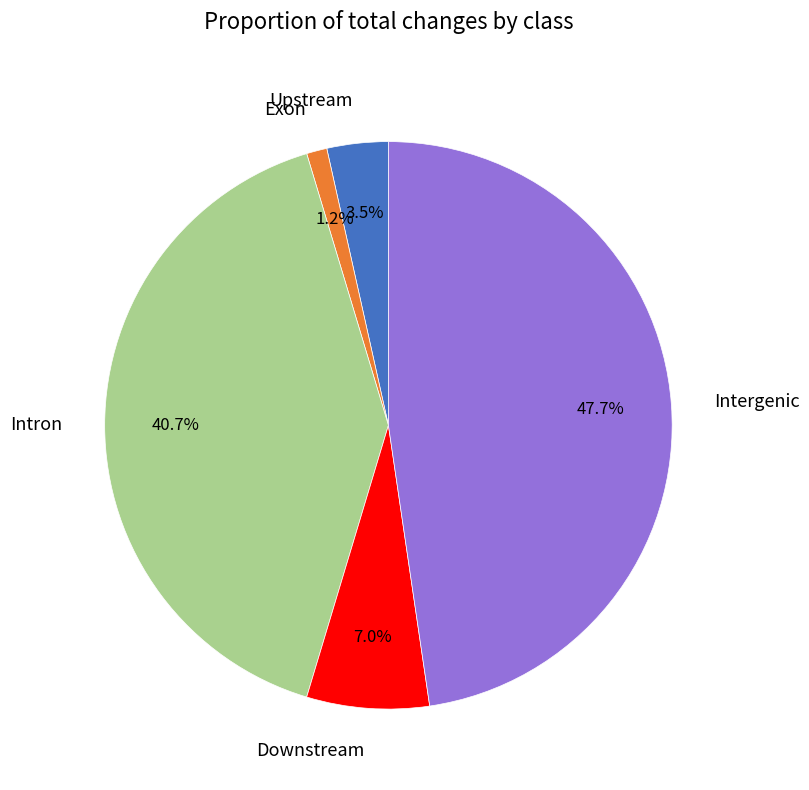

Which category has the biggest portion of the pie?

Intergenic